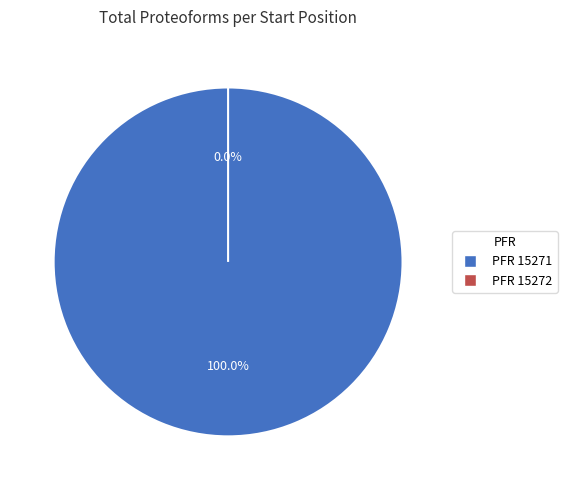

Which category accounts for the majority?

PFR 15271